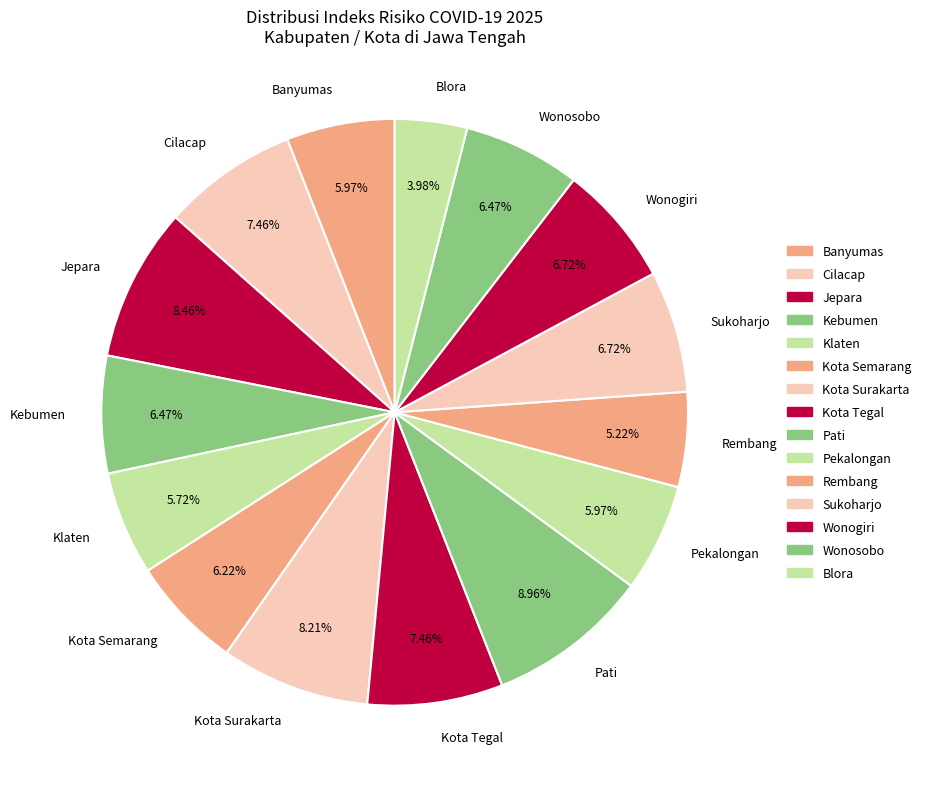

The Cilacap slice represents 7% of the pie. True or false?

True